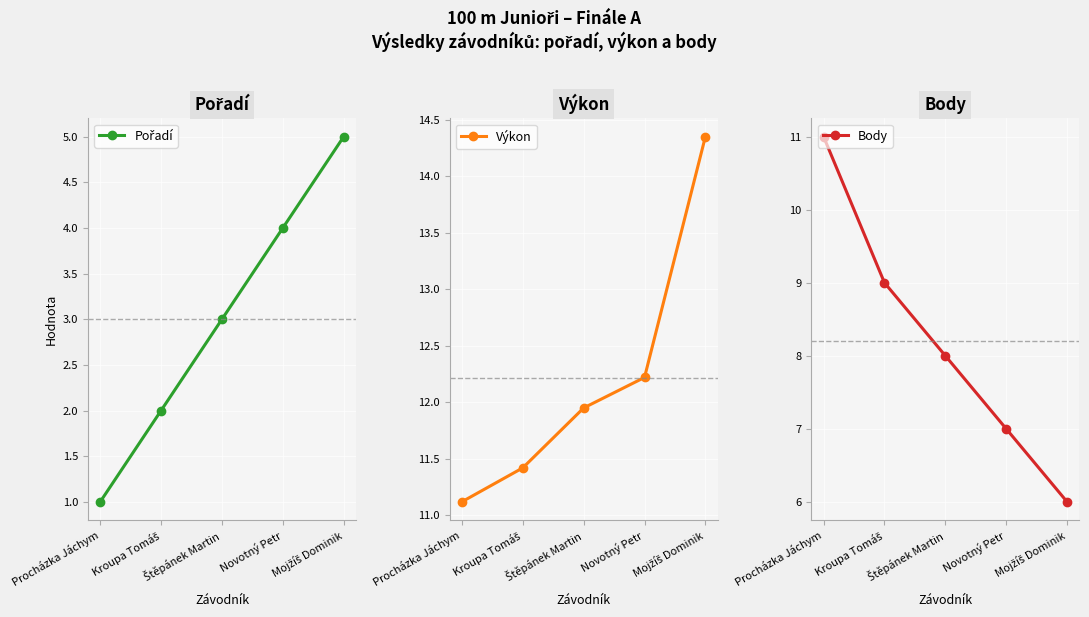

True or false: Výkon and Pořadí intersect in this chart.

False